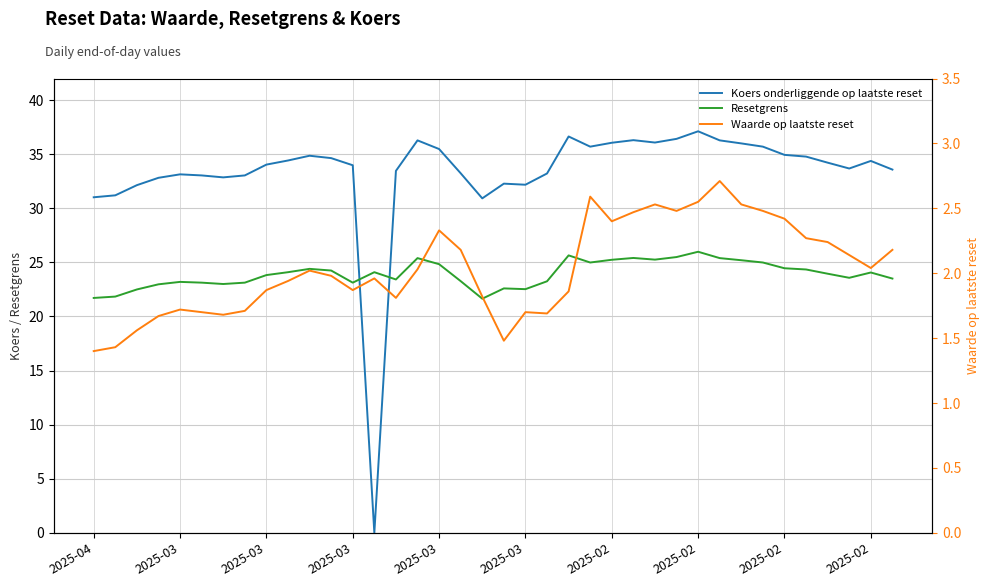

Reading left to right, extract all data points from this chart.

Koers onderliggende op laatste reset: 31.0	31.2	32.1	32.8	33.1	33.0	32.9	33.0	34.0	34.4	34.9	34.6	34.0	0.0	33.5	36.3	35.5	33.2	30.9	32.3	32.2	33.2	36.6	35.7	36.1	36.3	36.1	36.4	37.1	36.3	36.0	35.7	34.9	34.8	34.2	33.7	34.4	33.6
Resetgrens: 21.7	21.8	22.5	23.0	23.2	23.1	23.0	23.1	23.8	24.1	24.4	24.2	23.1	24.1	23.4	25.4	24.8	23.3	21.6	22.6	22.5	23.3	25.6	25.0	25.2	25.4	25.3	25.5	26.0	25.4	25.2	25.0	24.5	24.3	24.0	23.6	24.1	23.5
Waarde op laatste reset: 1.4	1.4	1.6	1.7	1.7	1.7	1.7	1.7	1.9	1.9	2.0	2.0	1.9	2.0	1.8	2.0	2.3	2.2	1.8	1.5	1.7	1.7	1.9	2.6	2.4	2.5	2.5	2.5	2.5	2.7	2.5	2.5	2.4	2.3	2.2	2.1	2.0	2.2